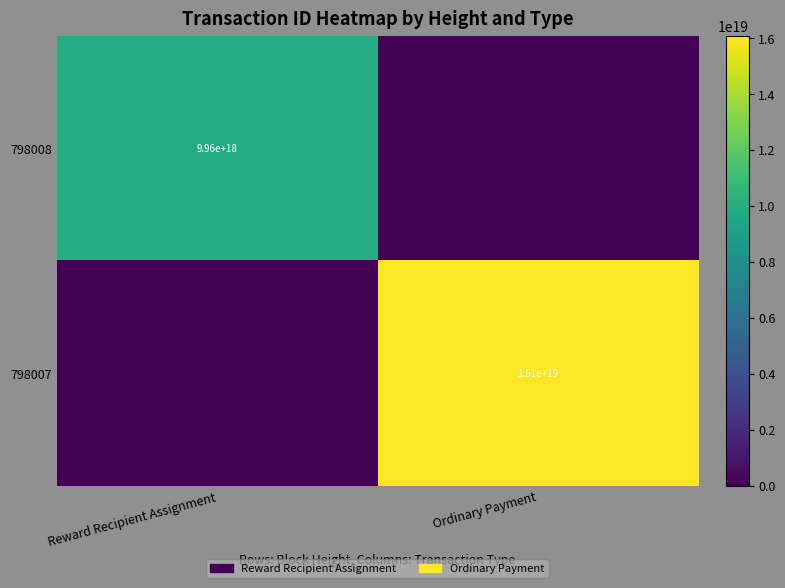

The value of 798007 at Ordinary Payment is 25339335473184350208. True or false?

False